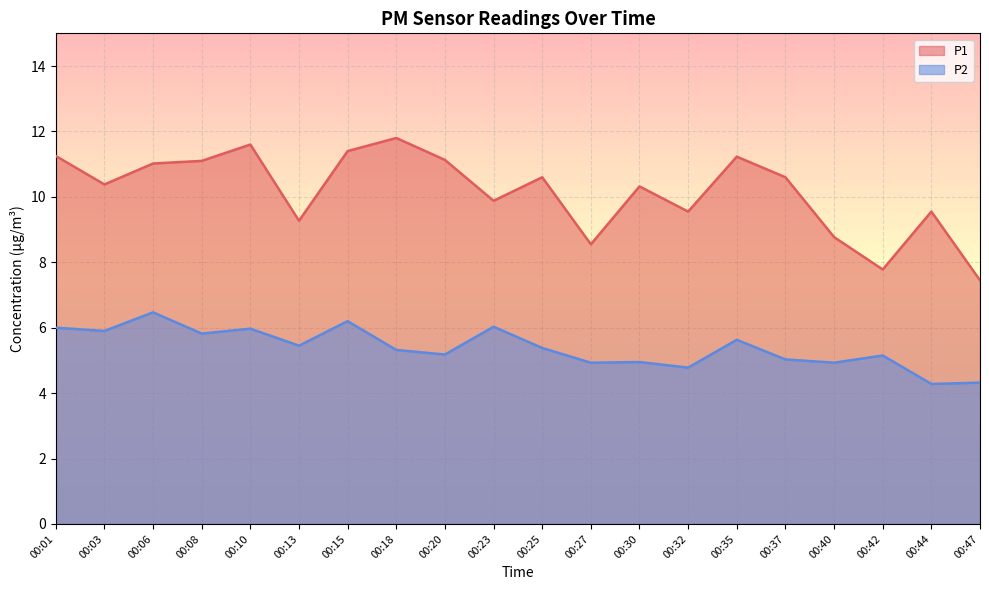

What is the maximum value for P1?

11.8